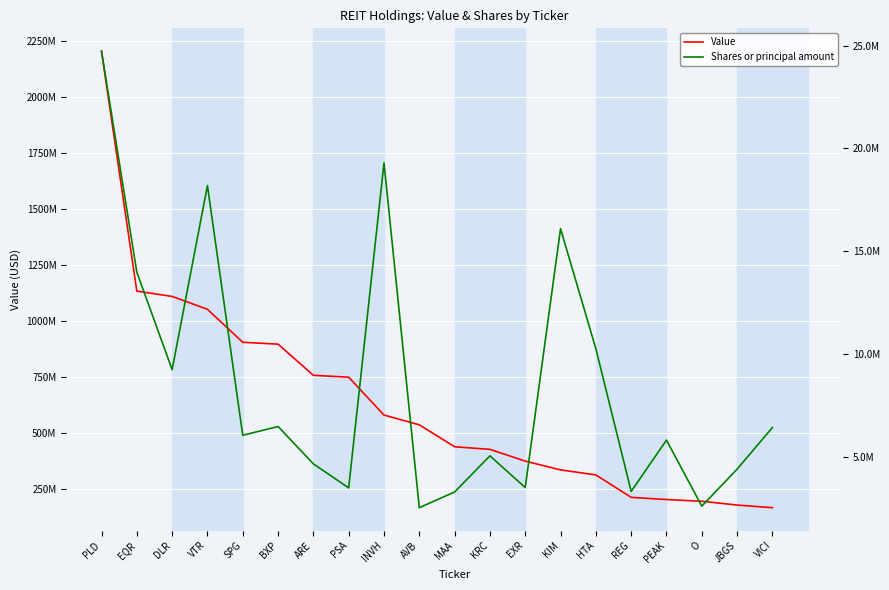

Which series changed the most between EXR and HTA?

Value